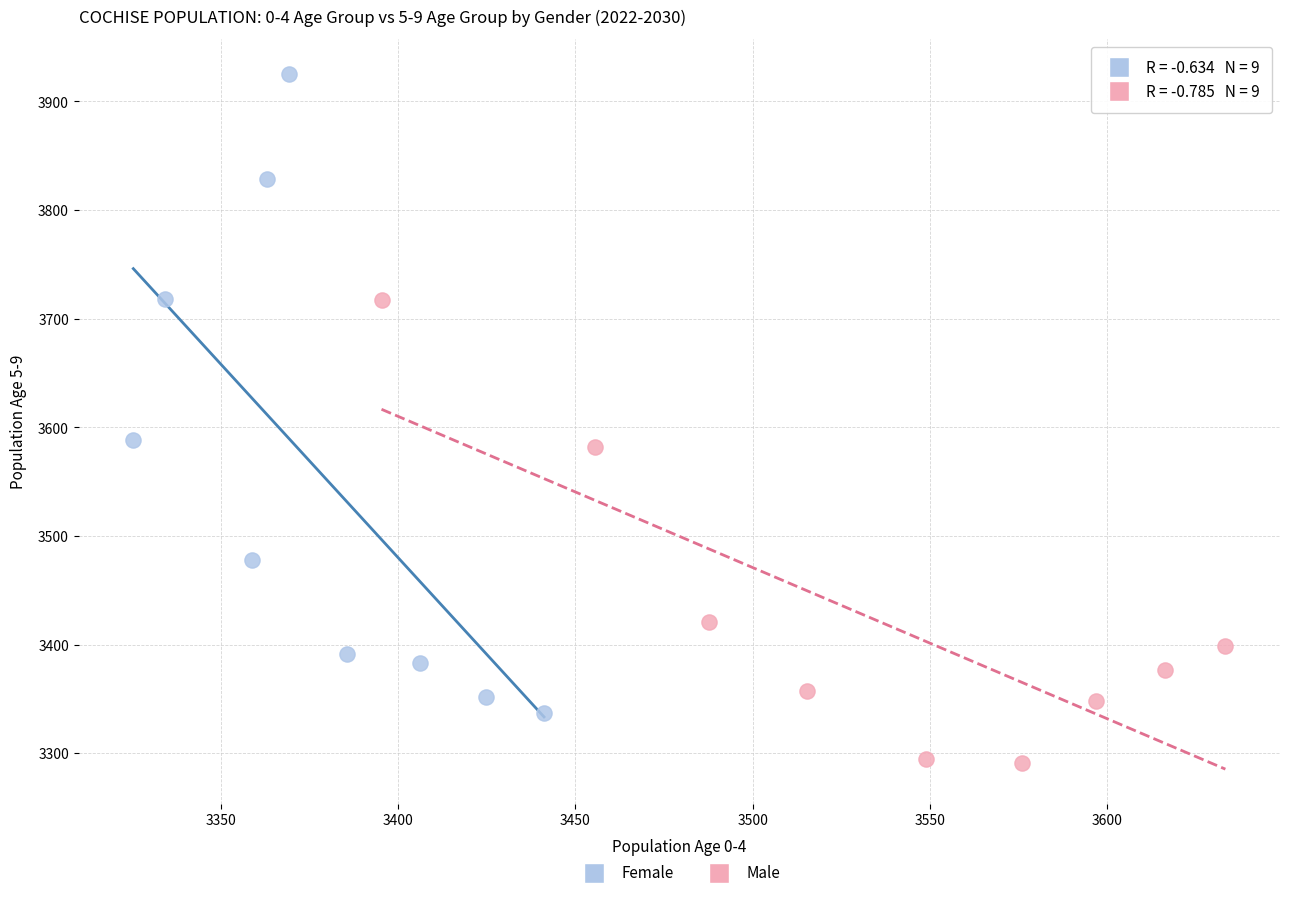

What are all the series names shown in the legend?

Female, Male